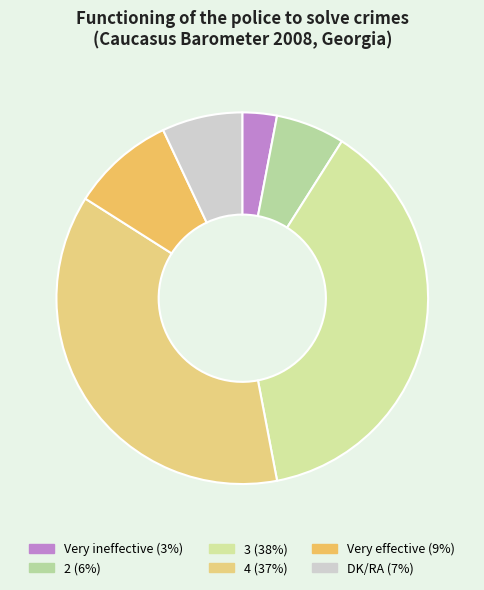

Is it true that 2 is 12% of the pie?

False